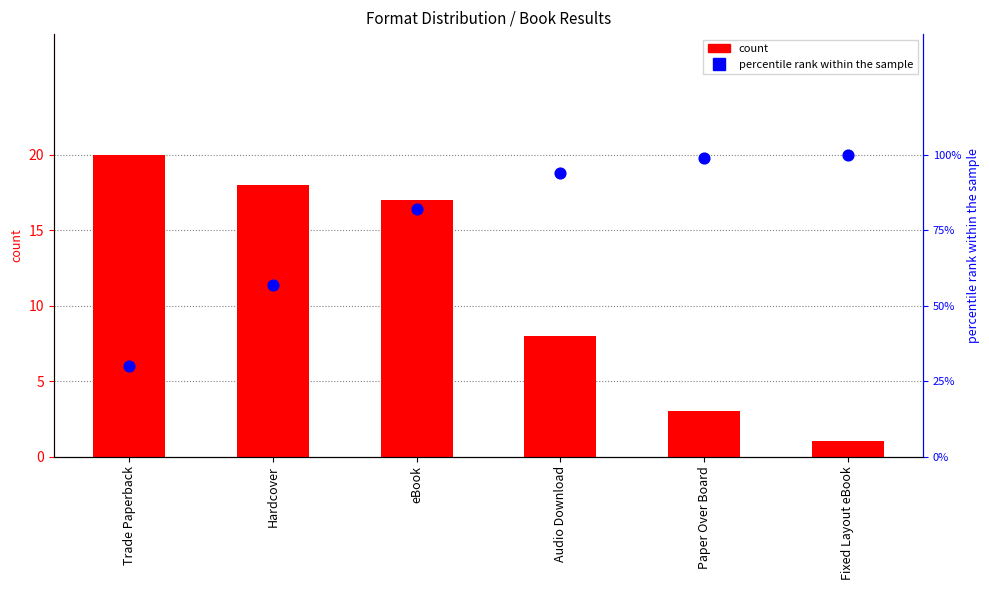

What are all the series names shown in the legend?

count, percentile rank within the sample